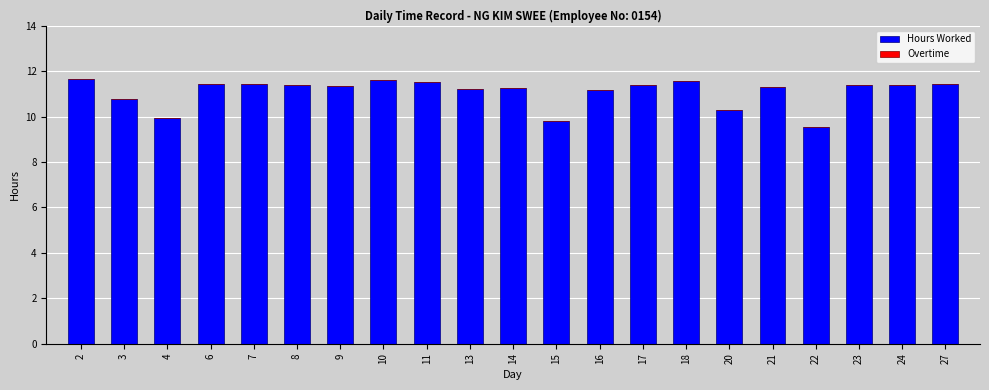

Count the number of data series in this chart.

1